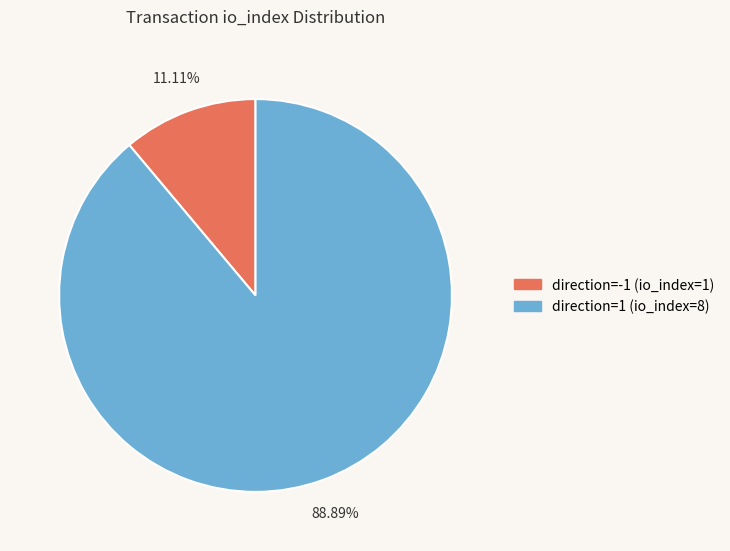

To the nearest percent, what is the average slice percentage?

50%